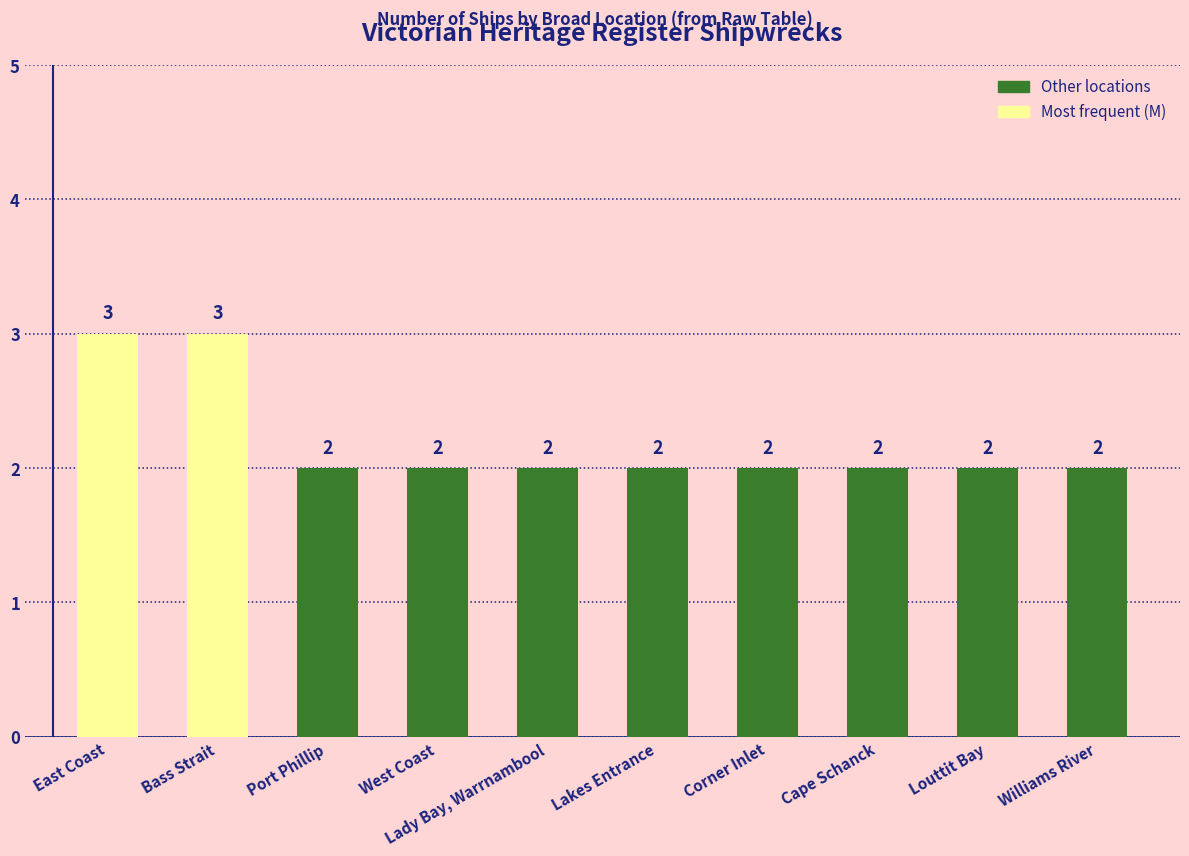

Which has a higher value, Williams River or Bass Strait?

Bass Strait